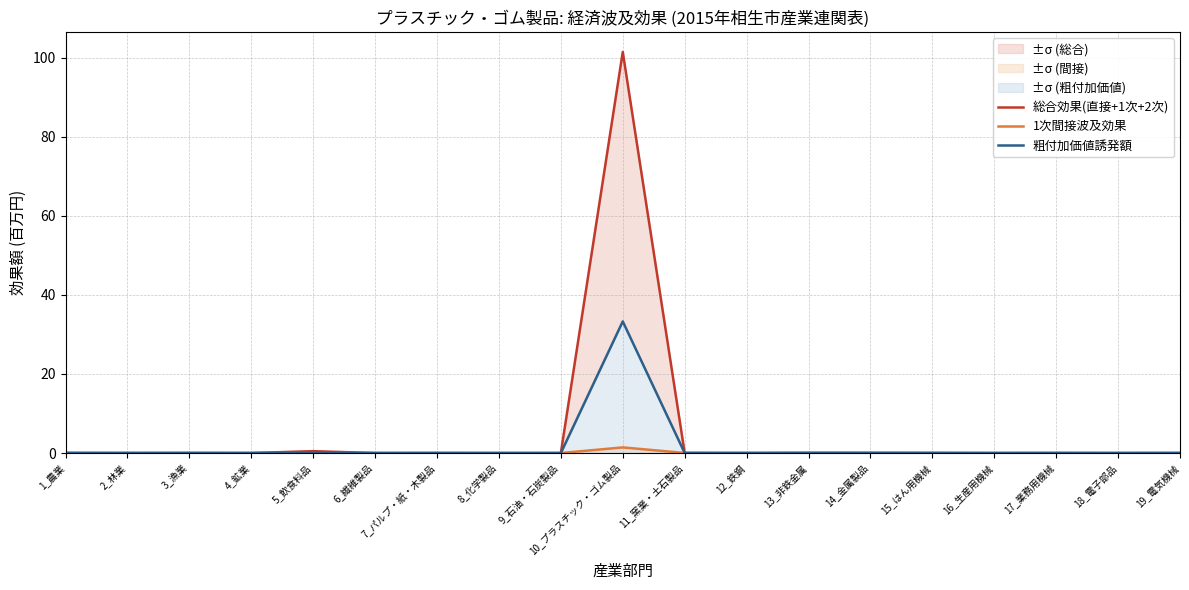

What is the maximum value for 粗付加価値誘発額?

33.3